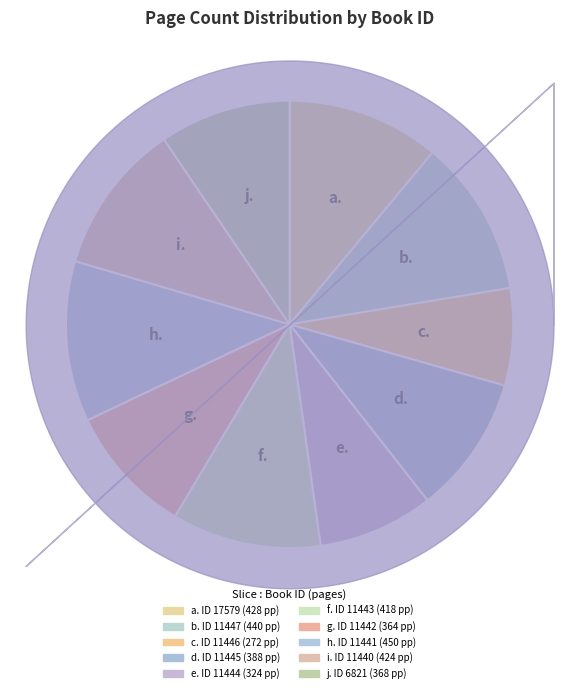

Which slice is the smallest?

11446